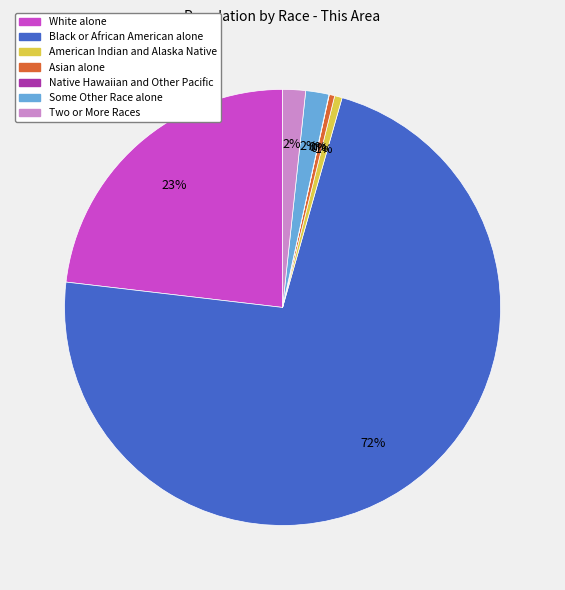

To the nearest percent, what portion does Some Other Race alone represent?

2%